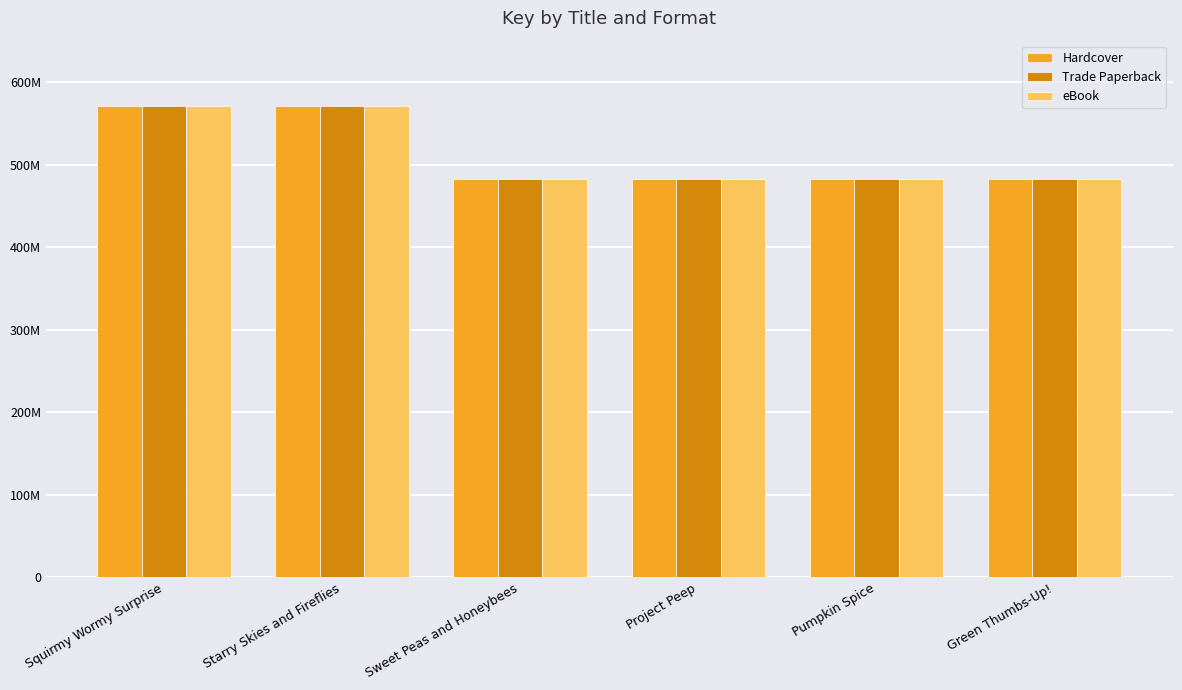

At how many categories does at least one series exceed 562225593?

2